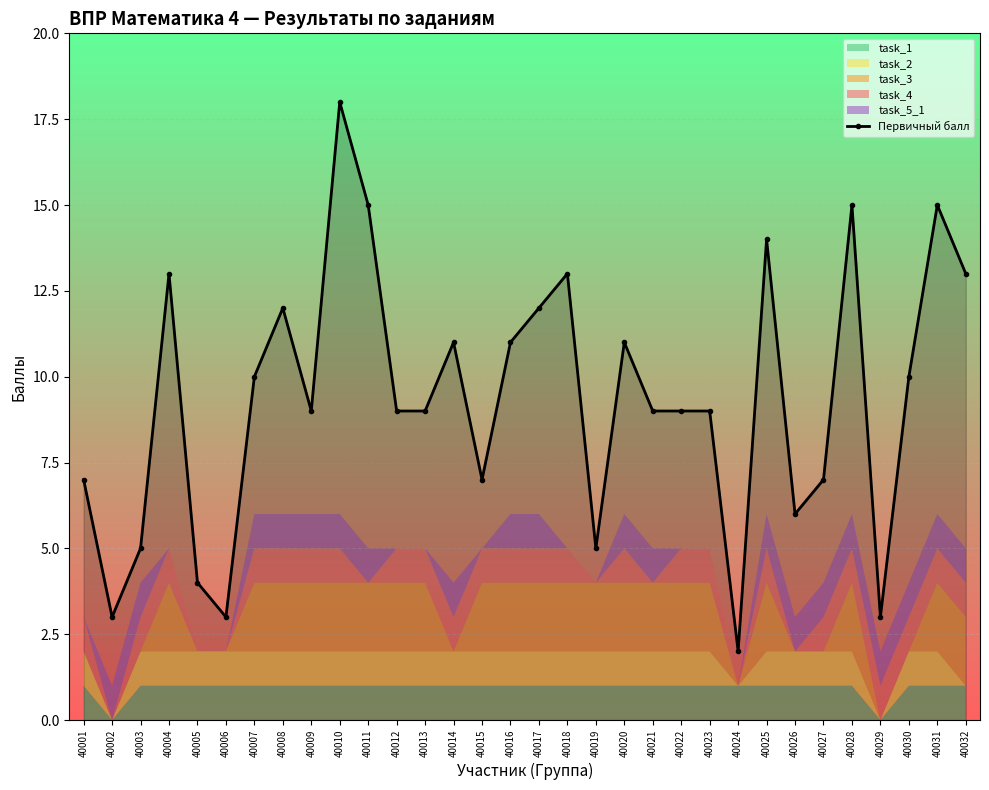

Which category has the highest value across all series?

40010